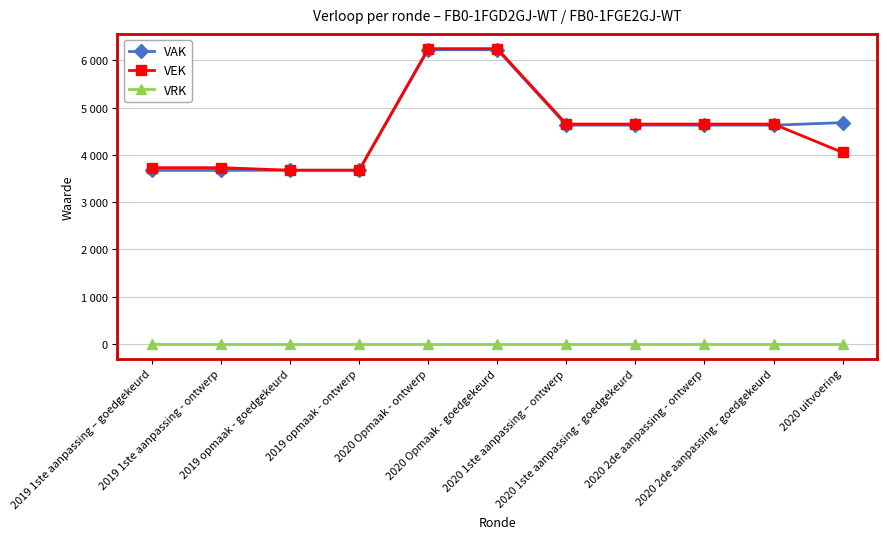

Does the chart have visible grid lines?

Yes